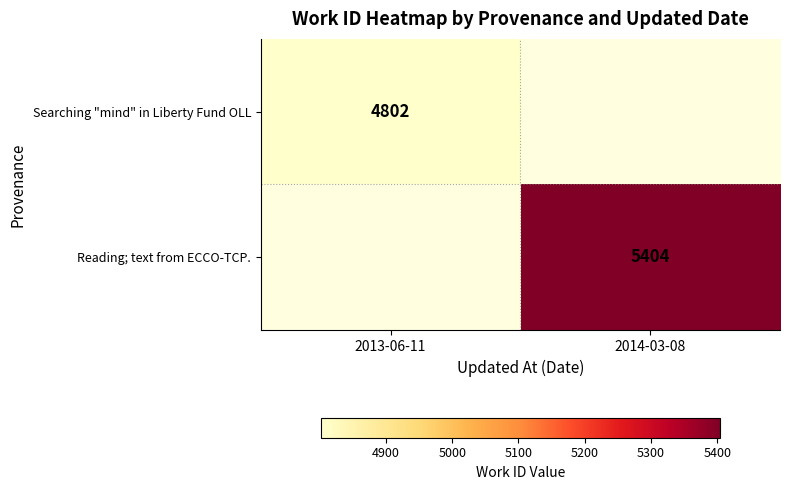

The Reading; text from ECCO-TCP. series shows 2094 at 2014-03-08. True or false?

False